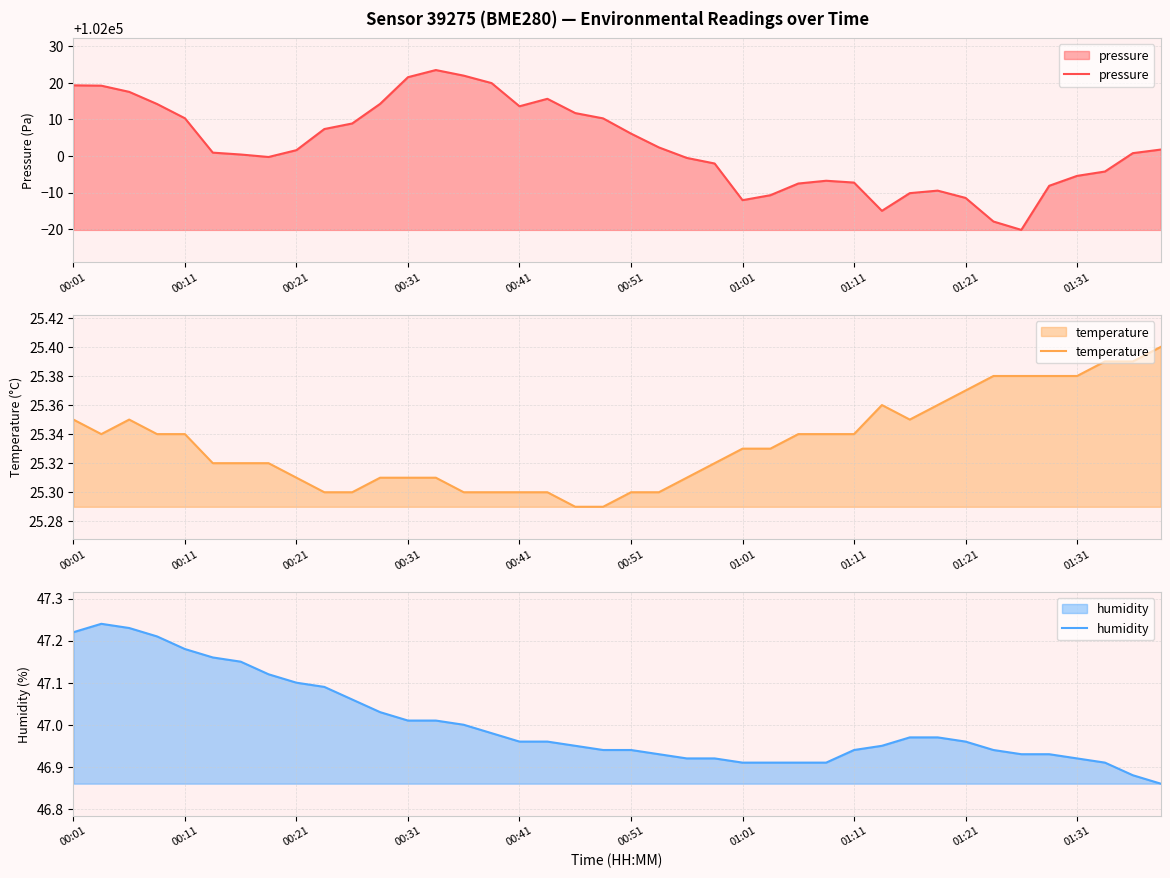

Between 00:01 and 10, which series saw the biggest shift?

pressure